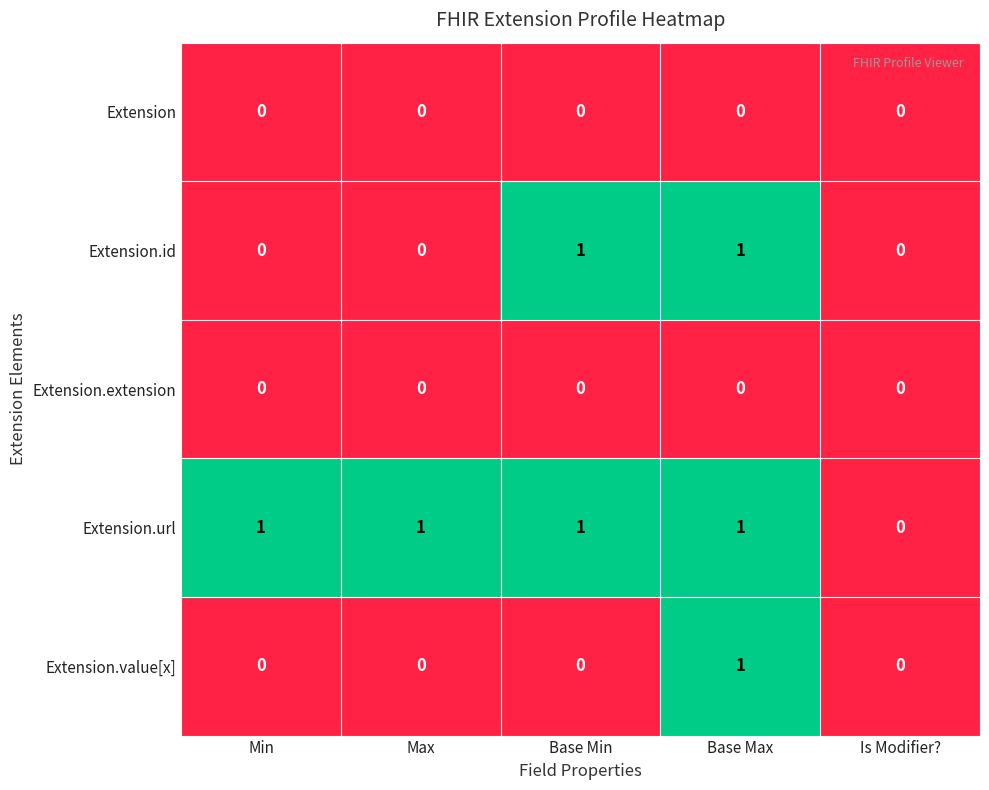

Which series has the largest total across all categories?

Extension.url